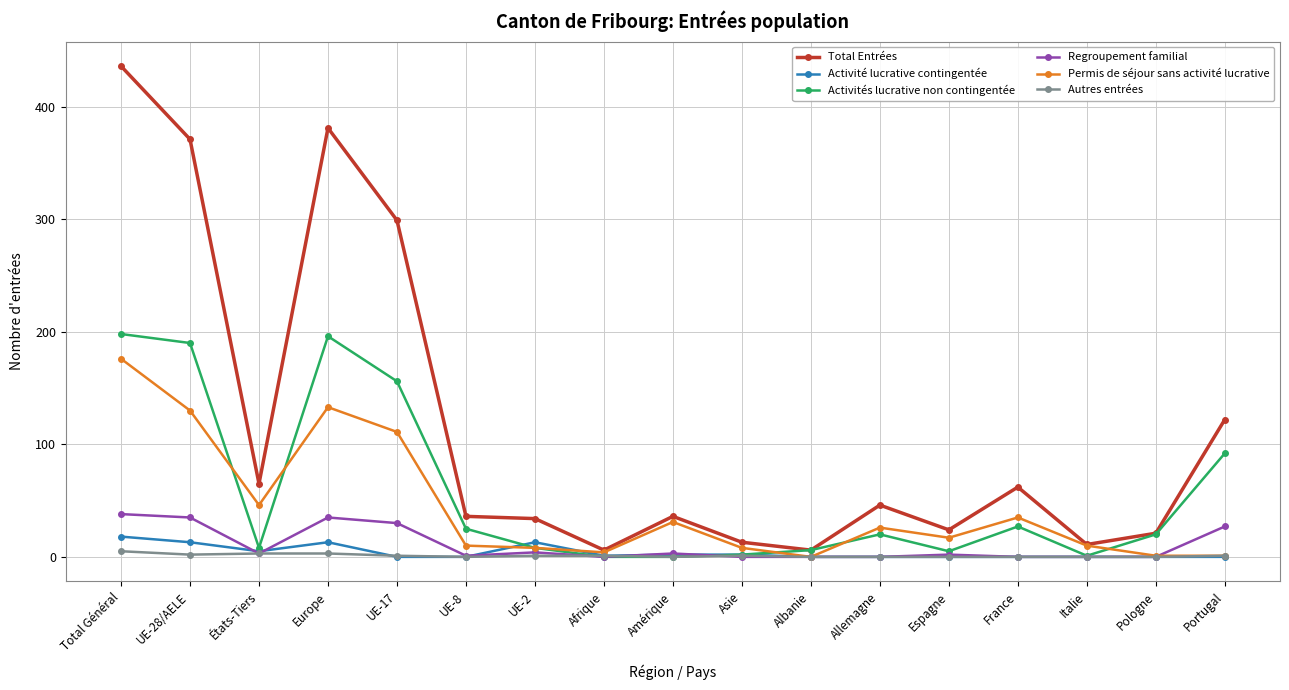

What is the spread (max minus min) of values at Albanie?

6